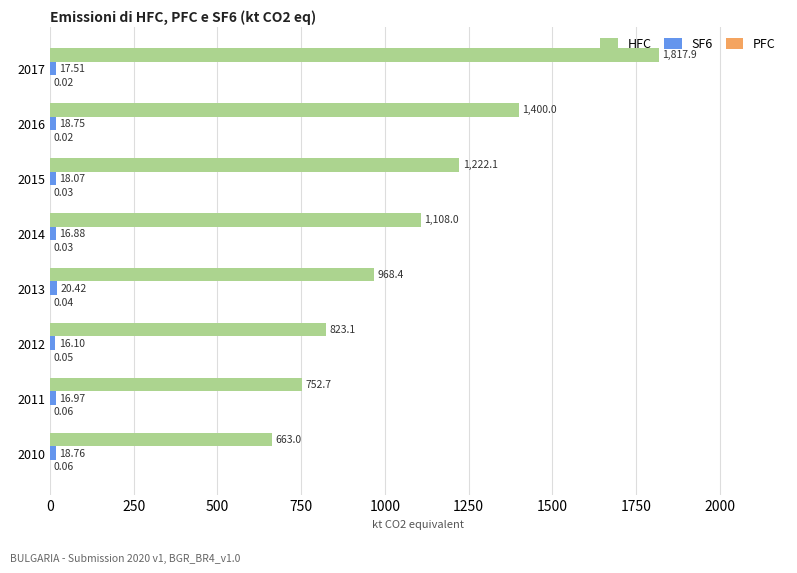

Where is HFC nearest to the value 1240?

2015